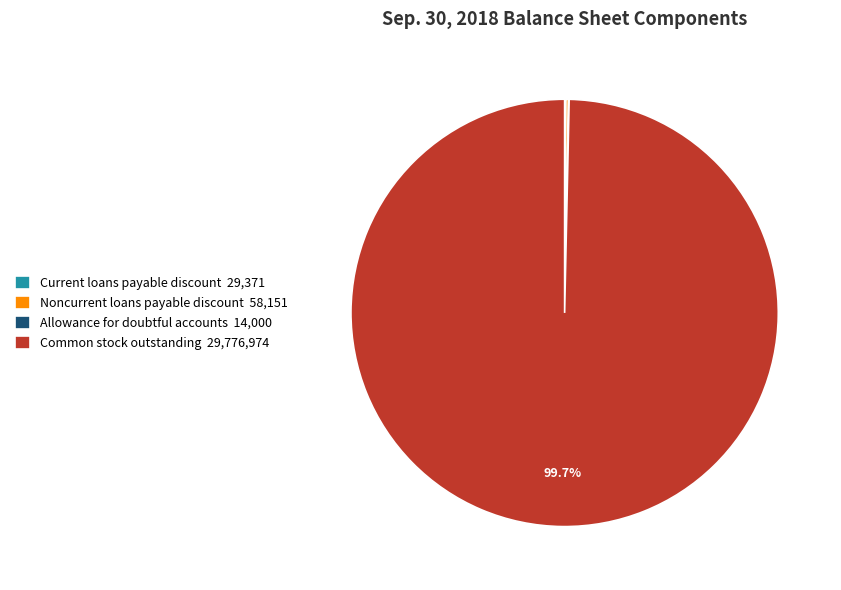

Is Common stock outstanding 29,776,974 the majority of the pie?

Yes